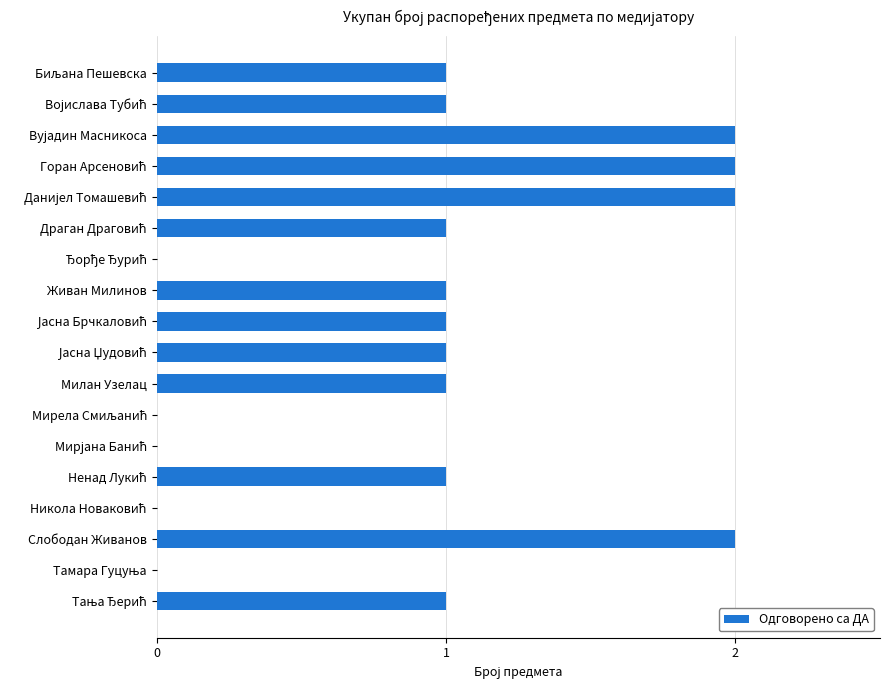

What is the sum of all values?

17